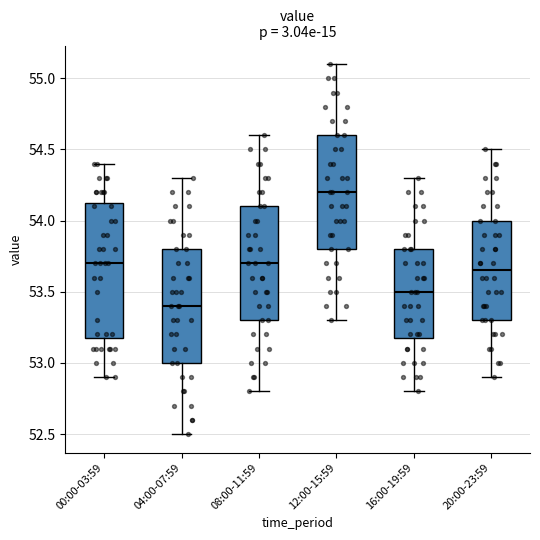

Comparing the boxes themselves (not the whiskers), which one is the tallest?

00:00-03:59